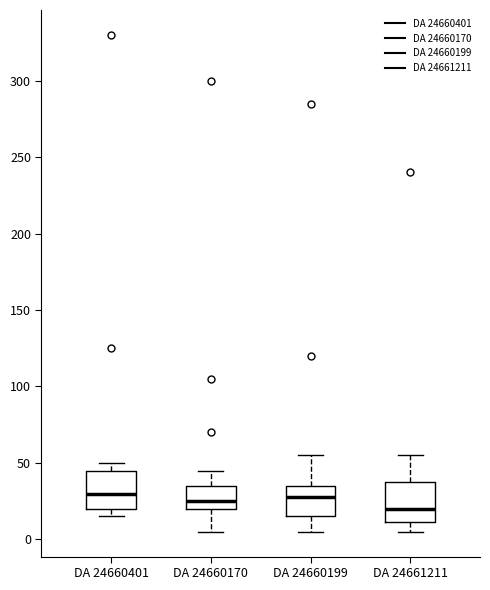

Where does the median line of the box for DA 24661211 sit on the y-axis? The values are not printed on the chart, so give them approximately, as read against the axis.

20